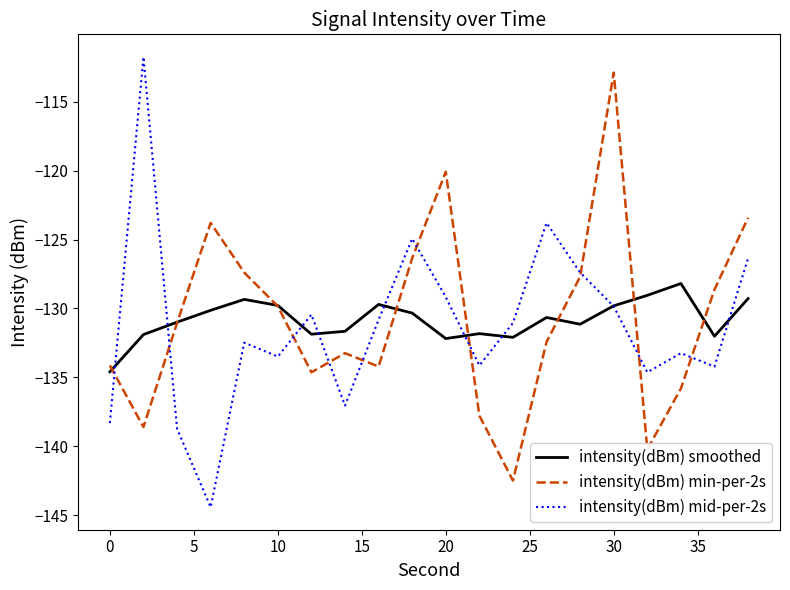

What are all the series names shown in the legend?

intensity(dBm) smoothed, intensity(dBm) min-per-2s, intensity(dBm) mid-per-2s